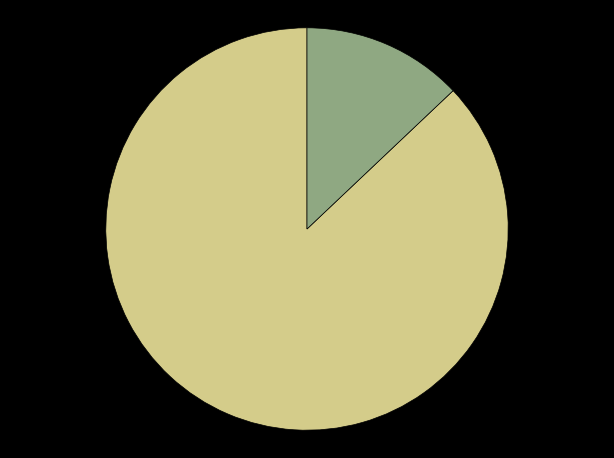

Is there a majority slice in this chart?

Yes